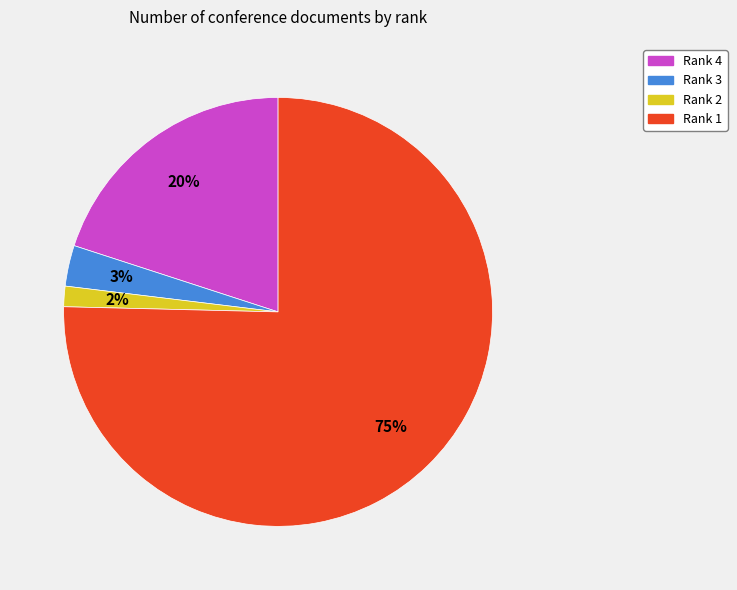

Is it true that Rank 4 is 13% of the pie?

False